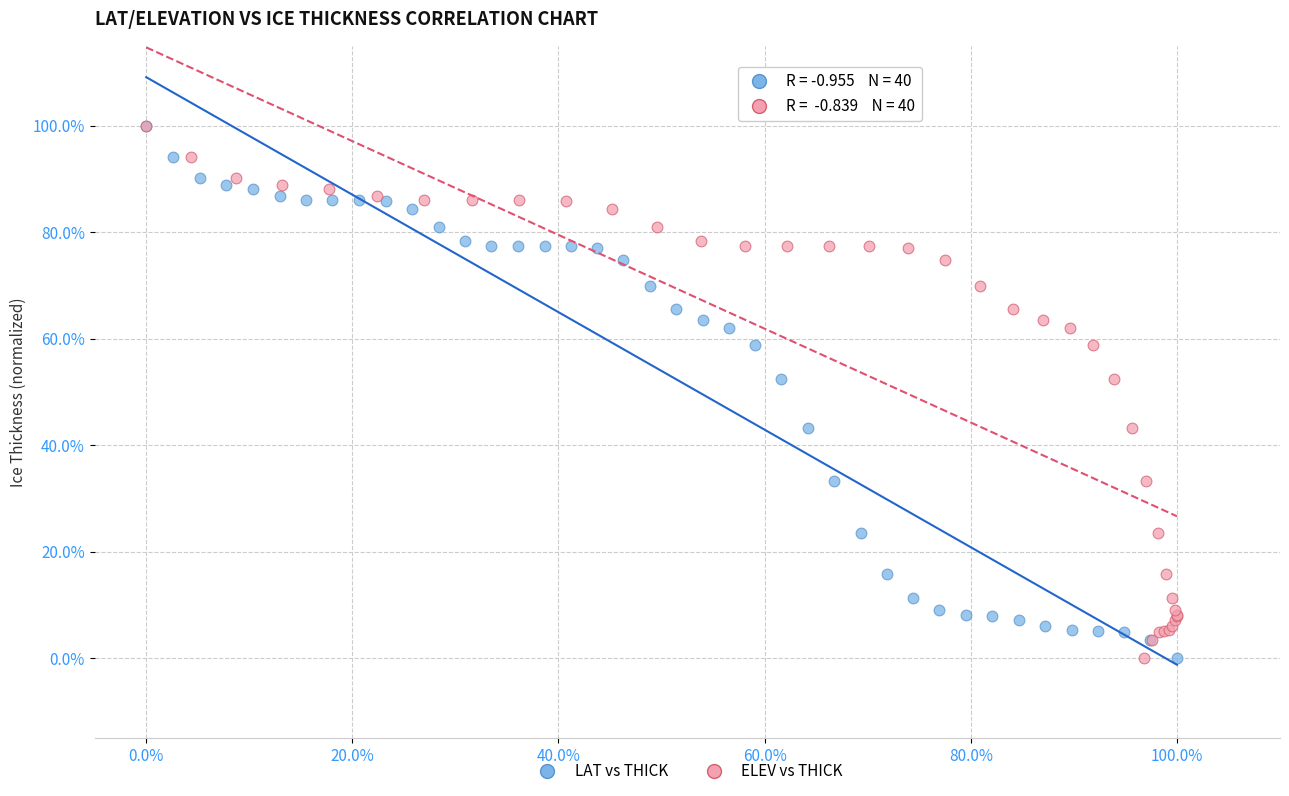

What are all the series names shown in the legend?

LAT vs THICK, ELEV vs THICK